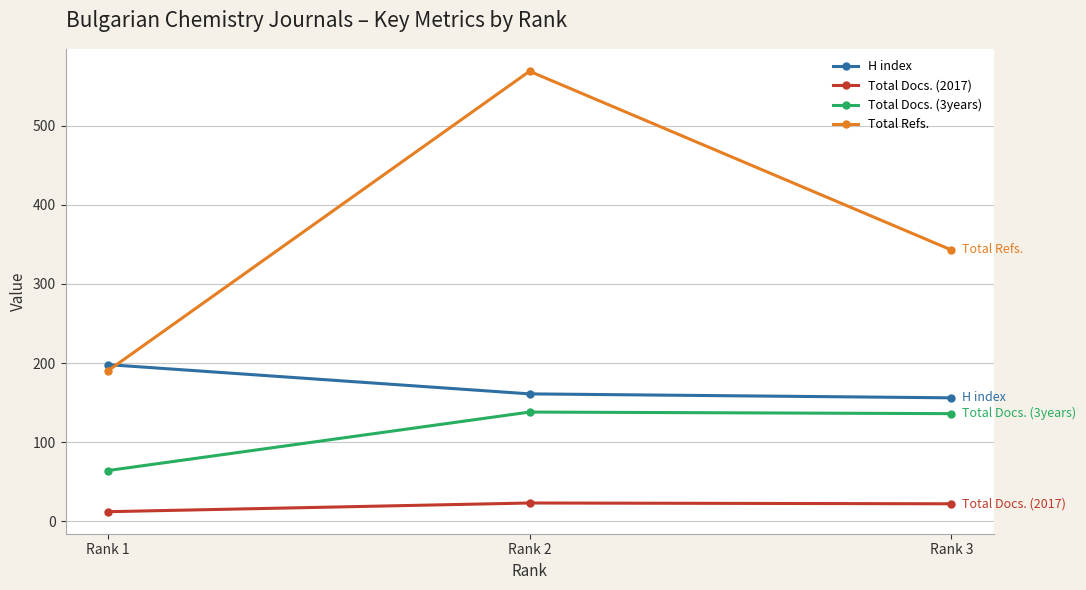

At which label does Total Docs. (3years) first exceed 136?

Rank 2